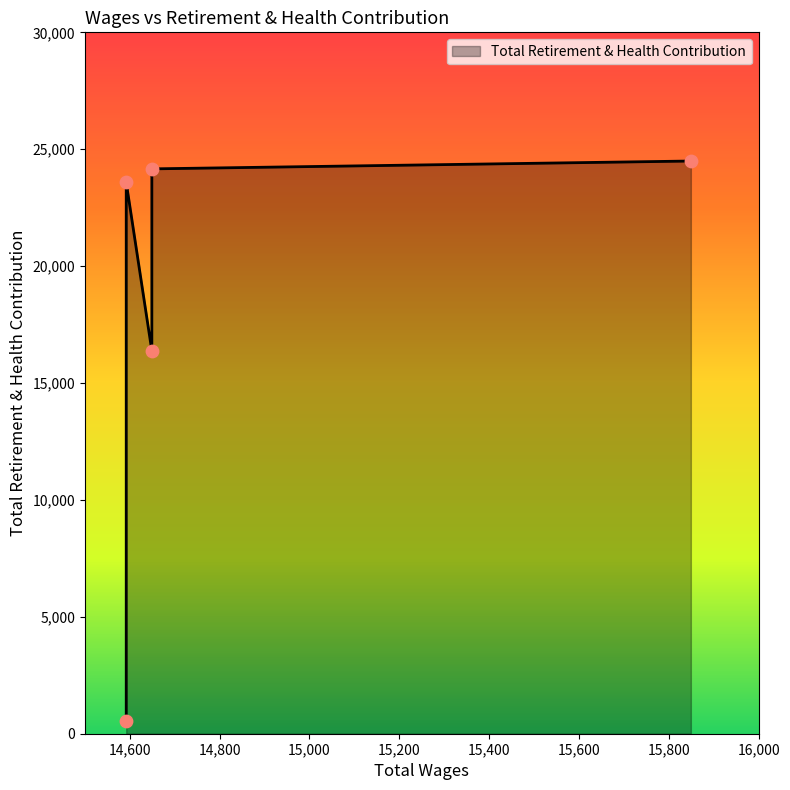

Which has a higher value, 15849.0 or 14592.0?

15849.0